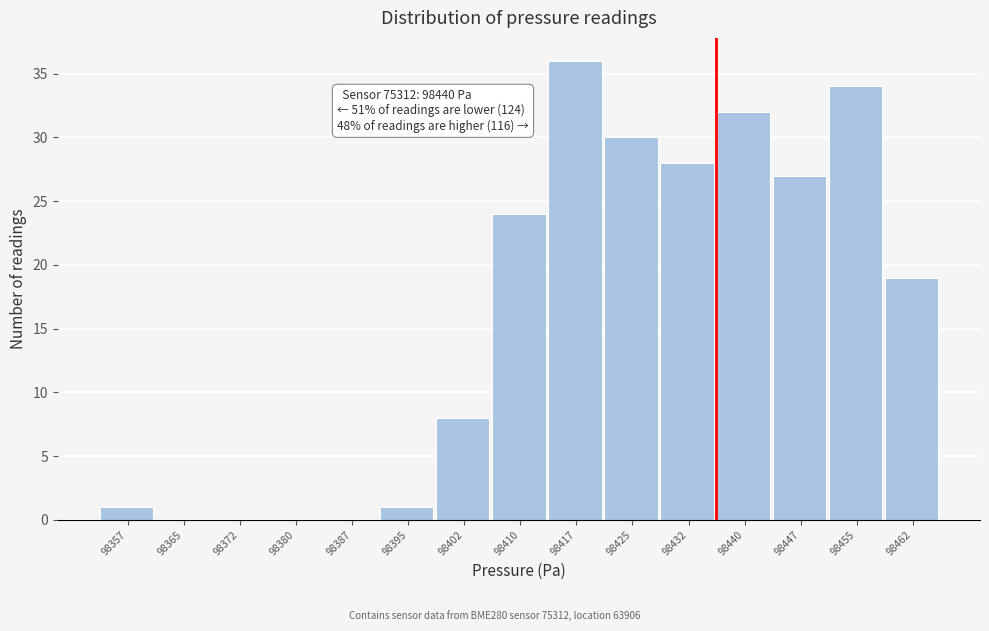

Reading left to right, extract all data points from this chart.

98357=1	98365=0	98372=0	98380=0	98387=0	98395=1	98402=8	98410=24	98417=36	98425=30	98432=28	98440=32	98447=27	98455=34	98462=19